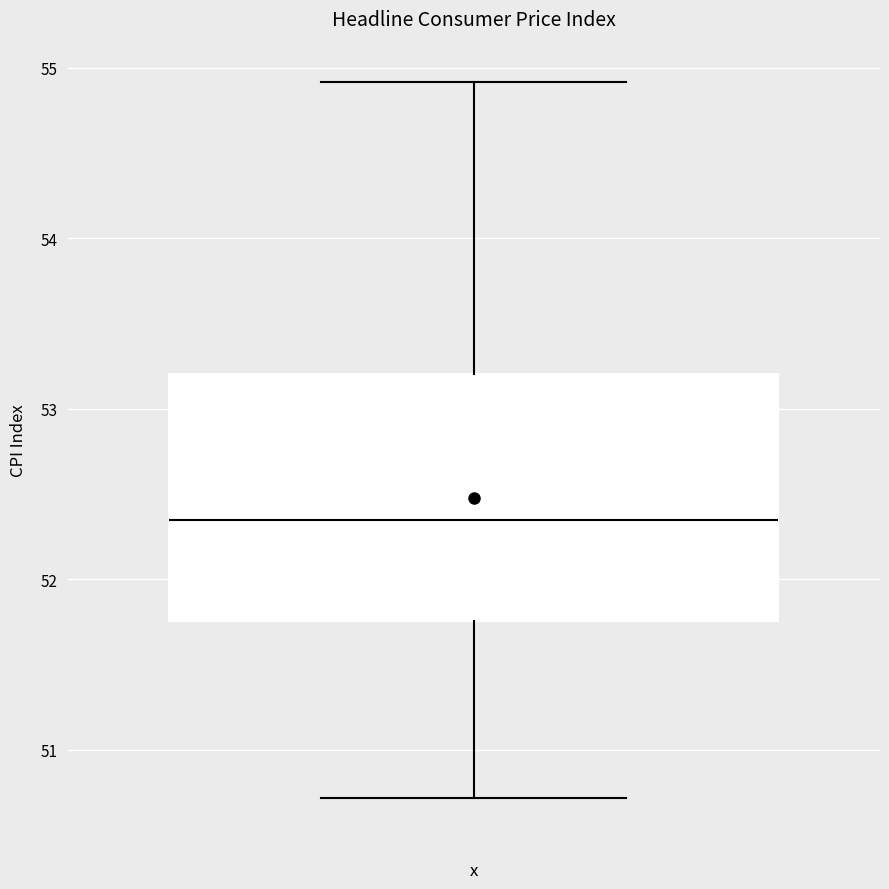

Transcribe this box plot: give where the median line is, the range the box spans, and where the two whiskers end, as read against the y-axis. The values are not printed on the chart, so give them approximately, as read against the axis.

median 52.3, box 51.8 to 53.2, whiskers 50.7 to 54.9